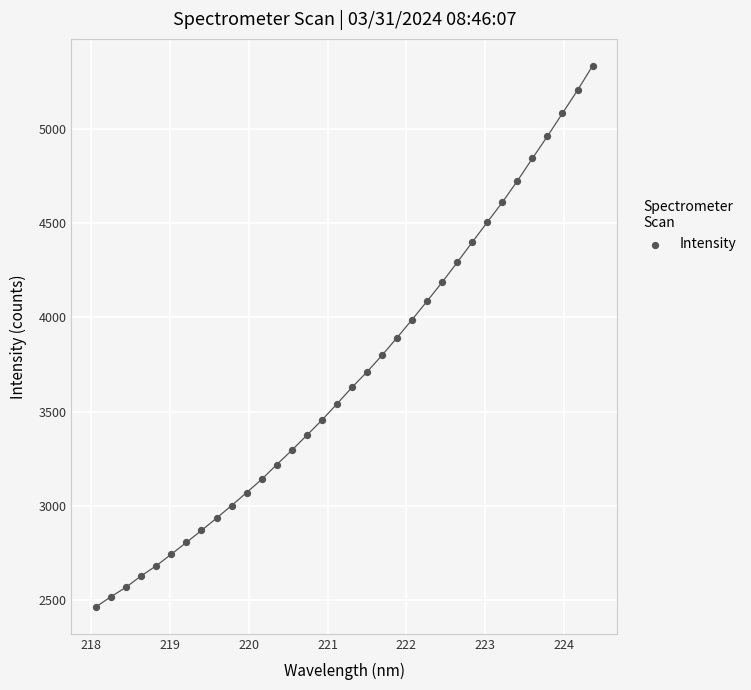

What is the range of X values (max minus min)?

6.3